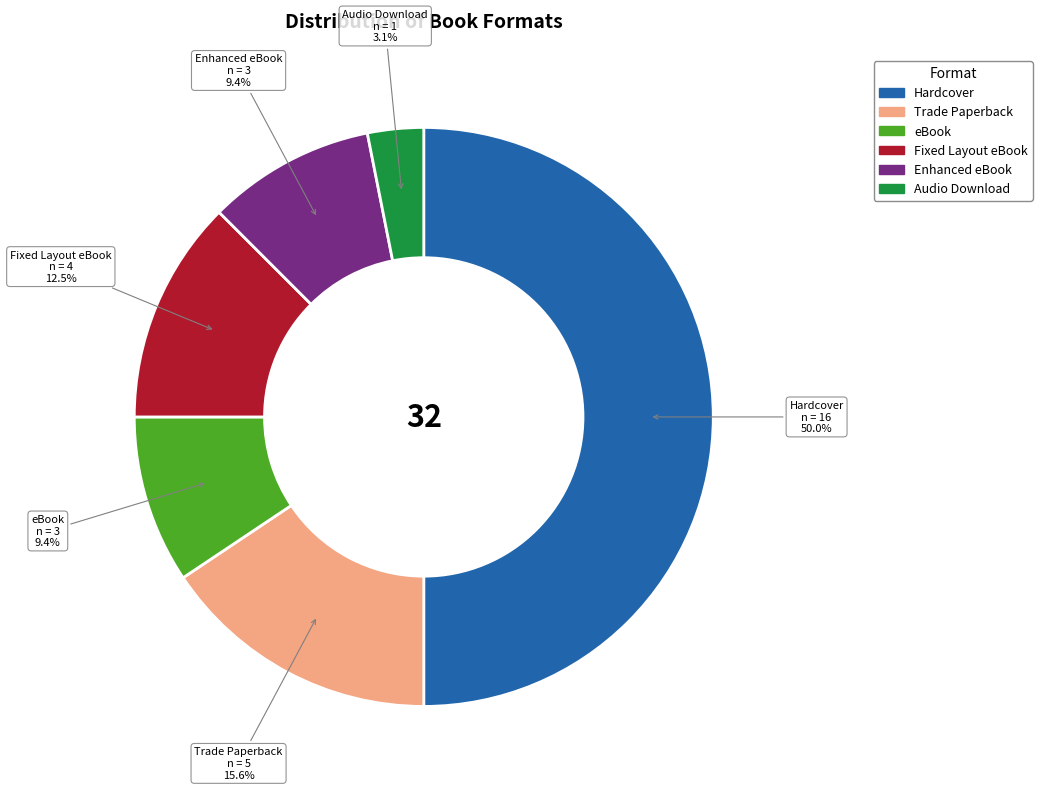

To the nearest percent, what percentage of the pie is Hardcover?

50%